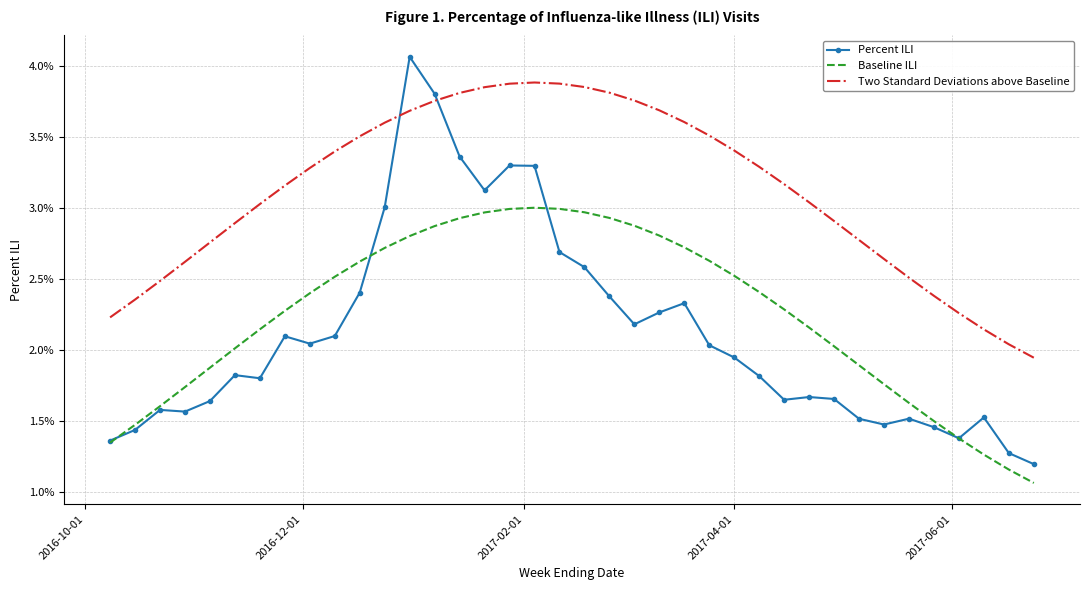

Between which two adjacent categories do Percent ILI and Baseline ILI first intersect?

2016-10-01 and 2016-12-01